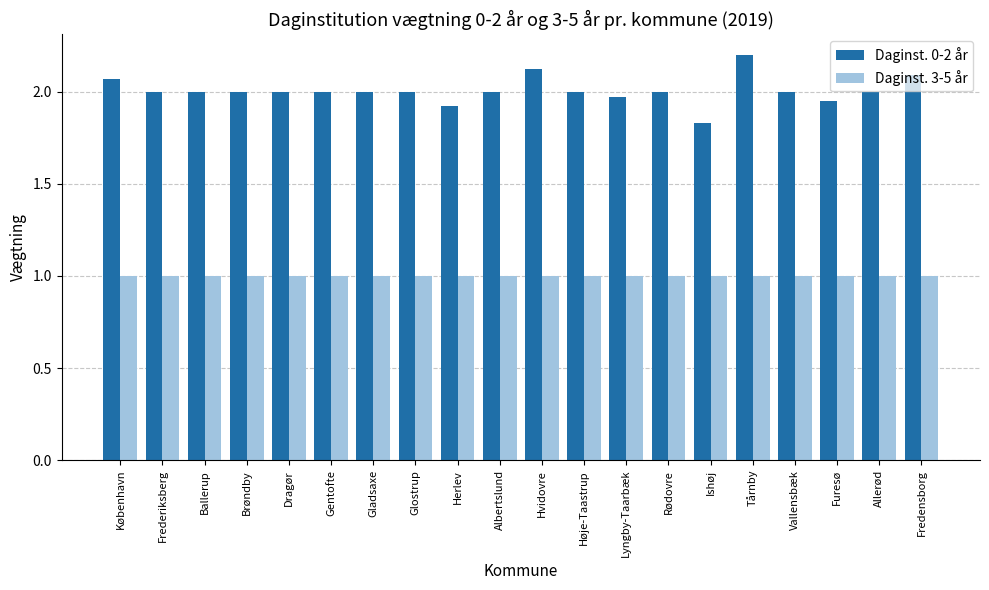

What is the sum of all Daginst. 3-5 år values?

20.0